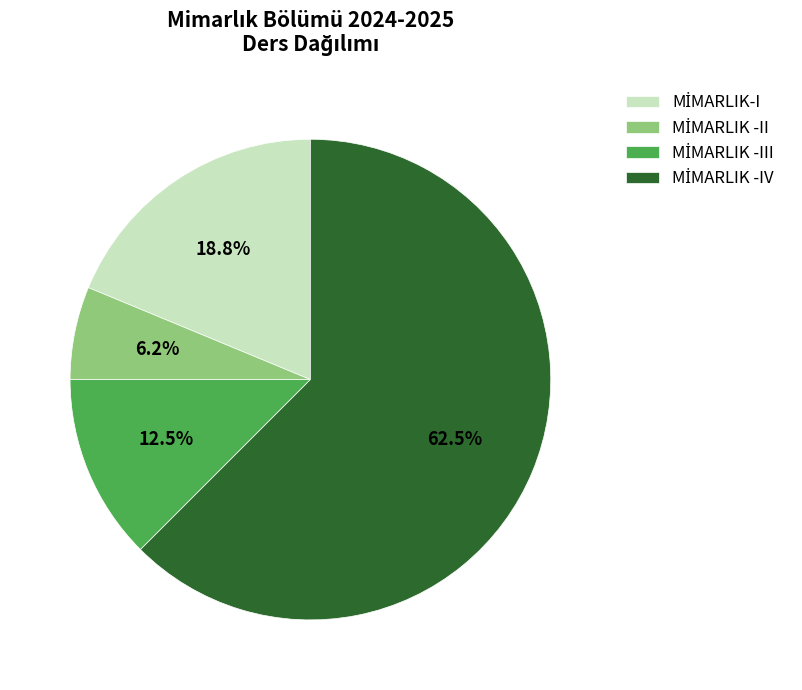

Does any single category account for the majority?

Yes